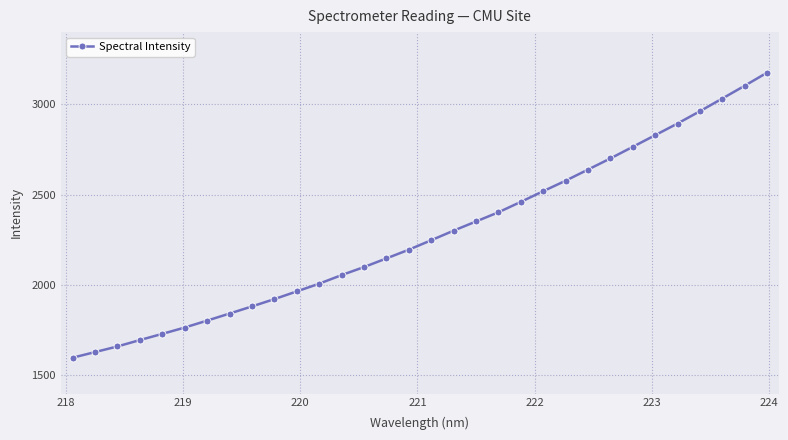

What is the value of the 4th point from the left?

1695.9